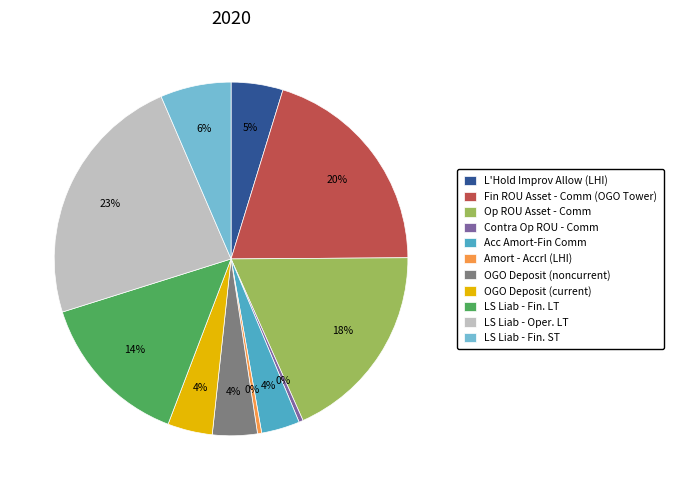

Which category has the biggest portion of the pie?

LS Liab - Oper. LT